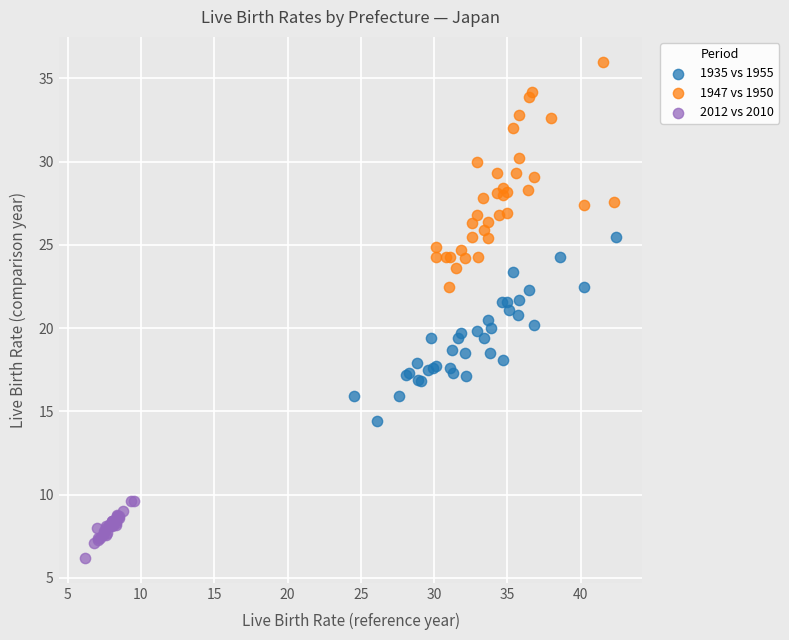

Which series has the widest spread of Y values?

1947 vs 1950